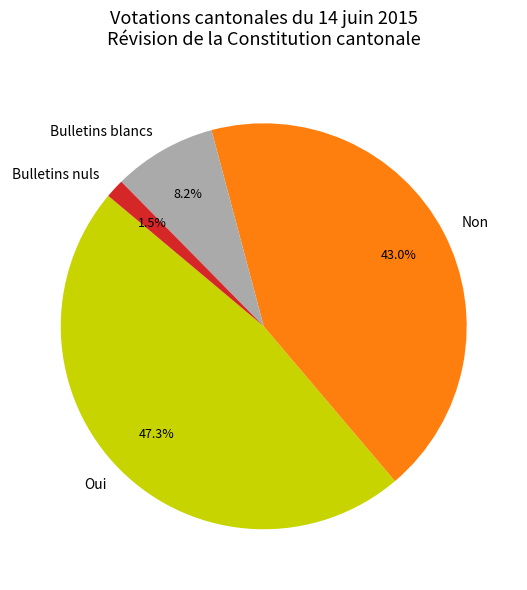

What is the total percentage of Non and Bulletins nuls?

44.5%